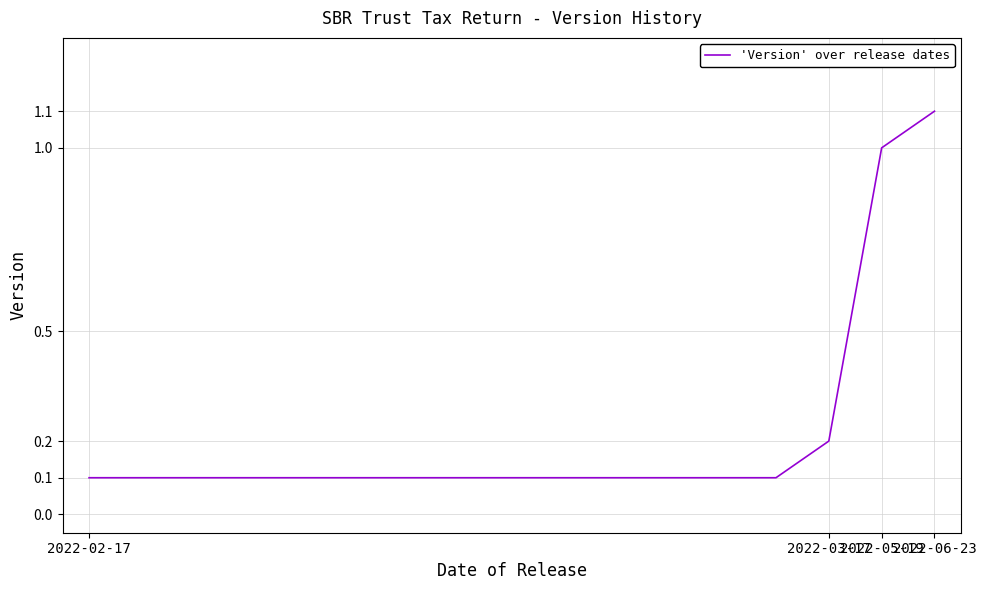

What is the difference between the maximum and minimum values?

1.0